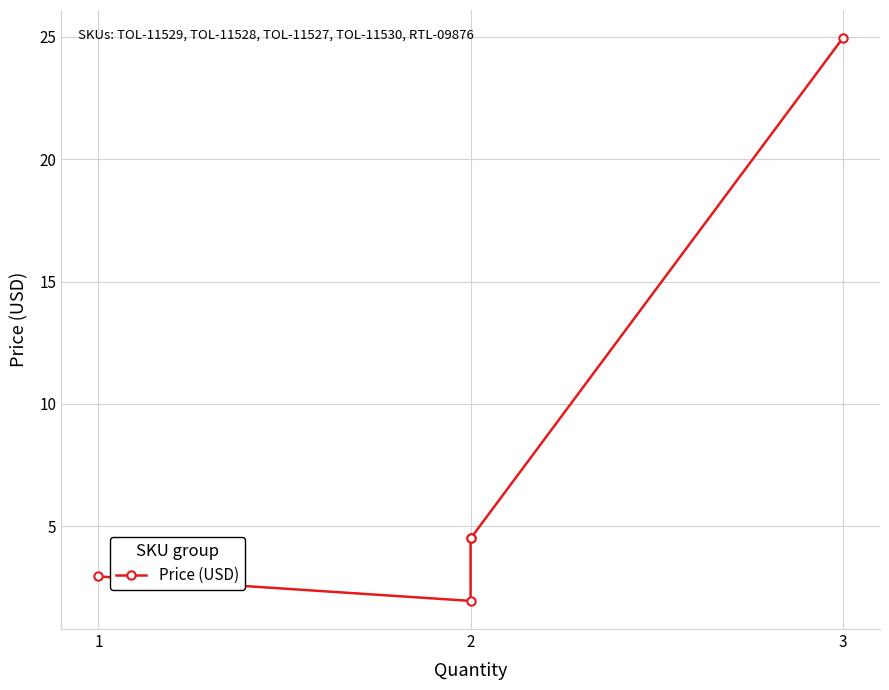

True or false: the data shows 1.0 at 2.

False